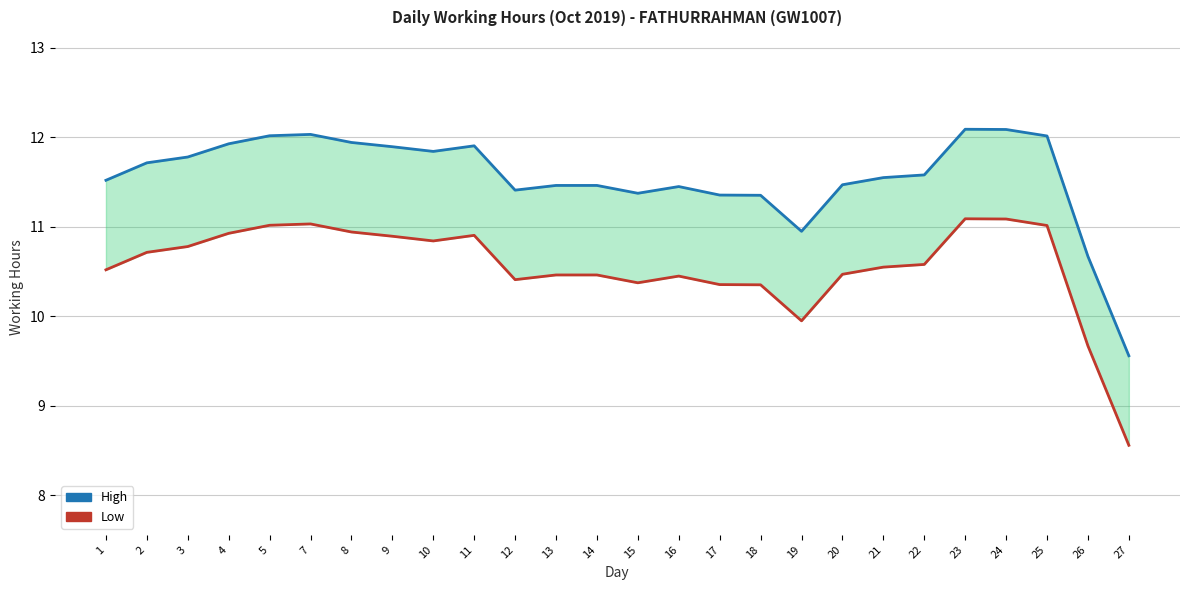

In Low, how many points are lower than both neighbors (excluding endpoints)?

4